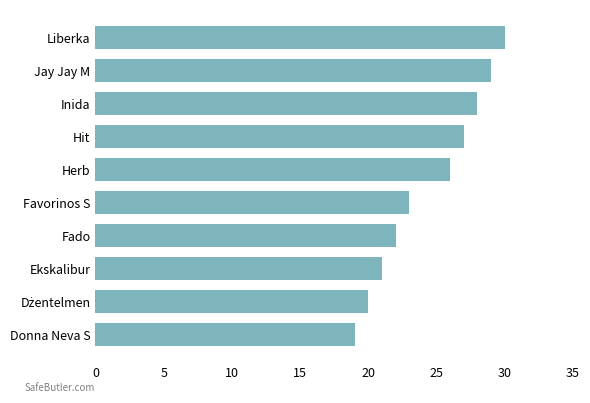

What is the sum of all values?

245